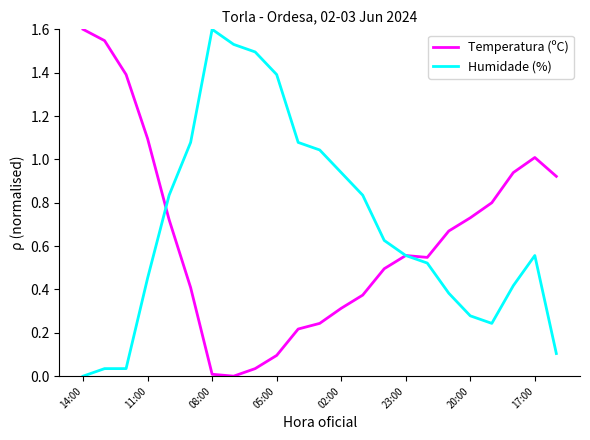

What is the maximum value shown in the chart?

1.6